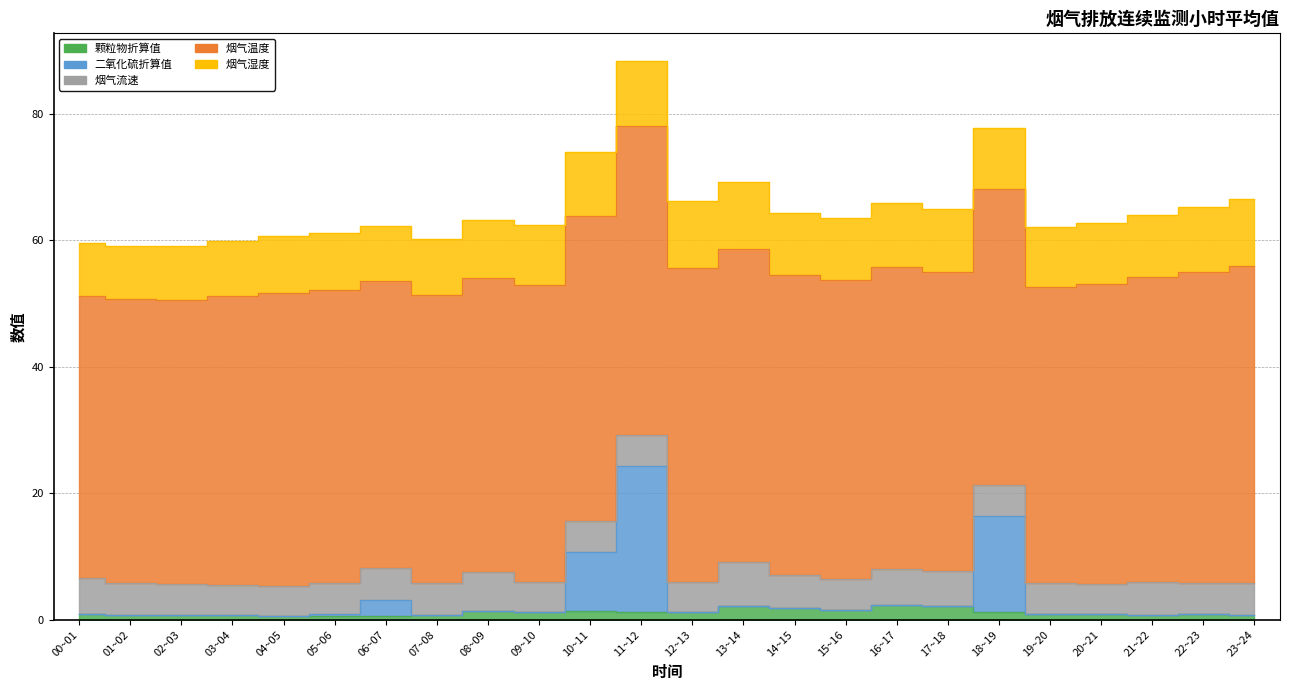

Where is 烟气流速 nearest to the value 5?

02~03